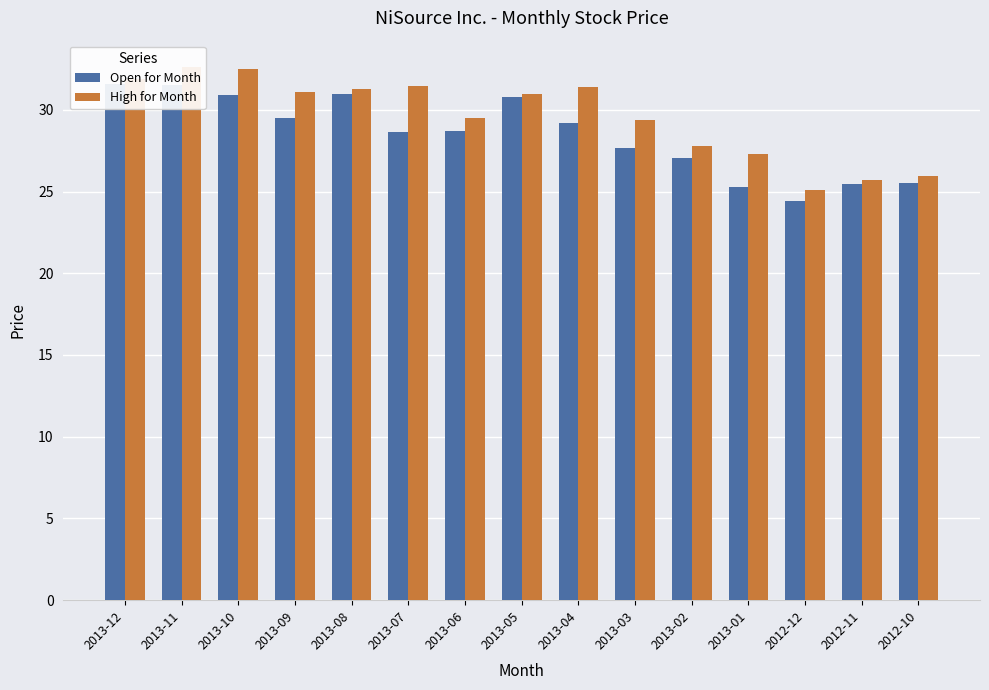

What is the smallest value displayed?

24.4